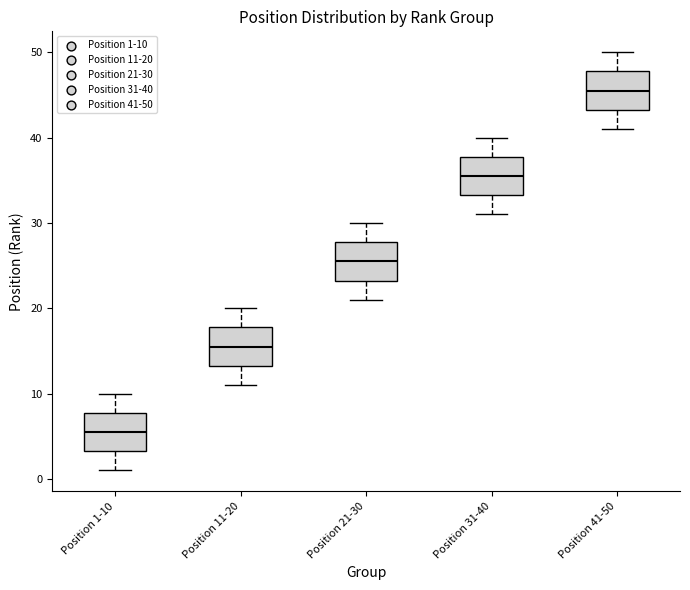

Reading left to right, transcribe this box plot: for each box, give where its median line is, the range the box spans, and where its two whiskers end, as read against the y-axis. The values are not printed on the chart, so give them approximately, as read against the axis.

Position 1-10: median 6, box 3 to 8, whiskers 1 to 10
Position 11-20: median 16, box 13 to 18, whiskers 11 to 20
Position 21-30: median 26, box 23 to 28, whiskers 21 to 30
Position 31-40: median 36, box 33 to 38, whiskers 31 to 40
Position 41-50: median 46, box 43 to 48, whiskers 41 to 50